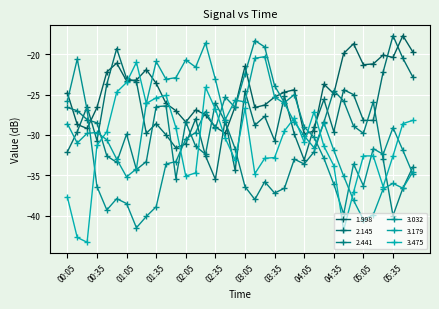

How many intersections are there between 2.441 and 3.475?

7